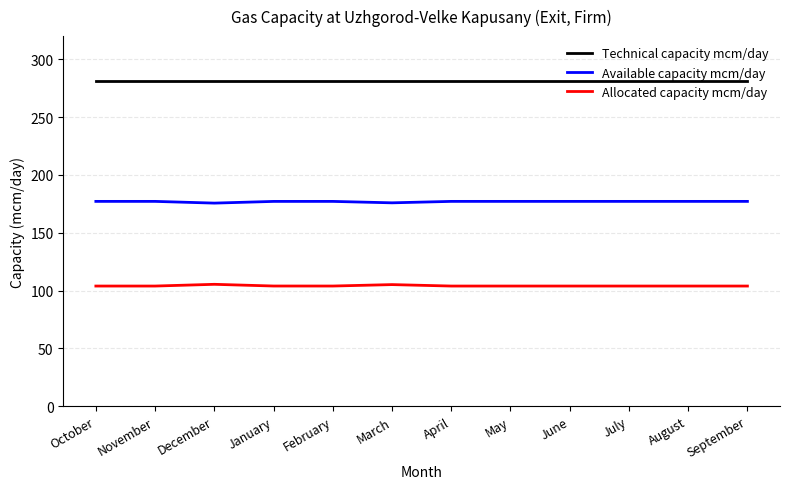

Rank the series at June from highest to lowest value.

Technical capacity mcm/day, Available capacity mcm/day, Allocated capacity mcm/day